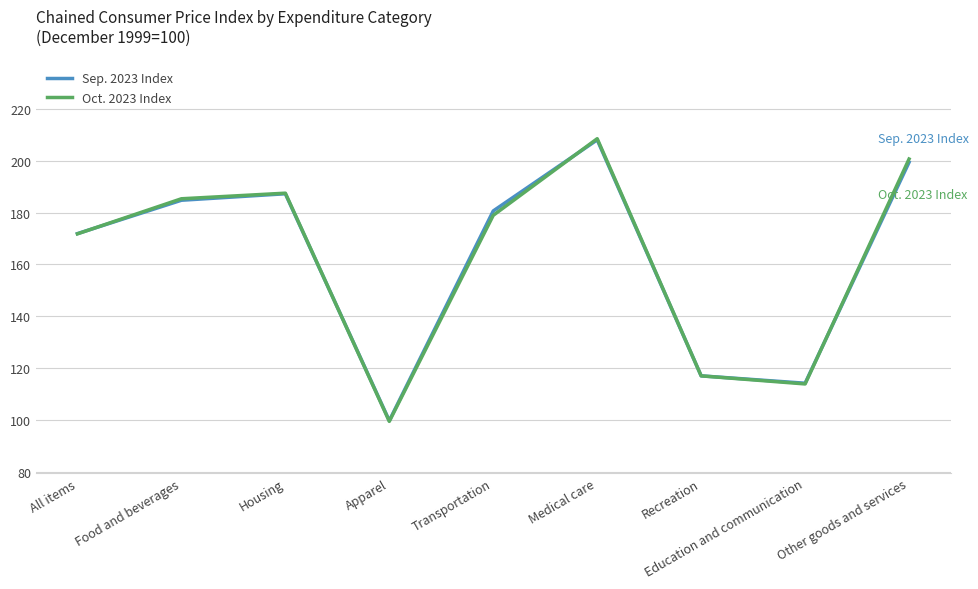

The value of Sep. 2023 Index at Medical care is 208.1. True or false?

True